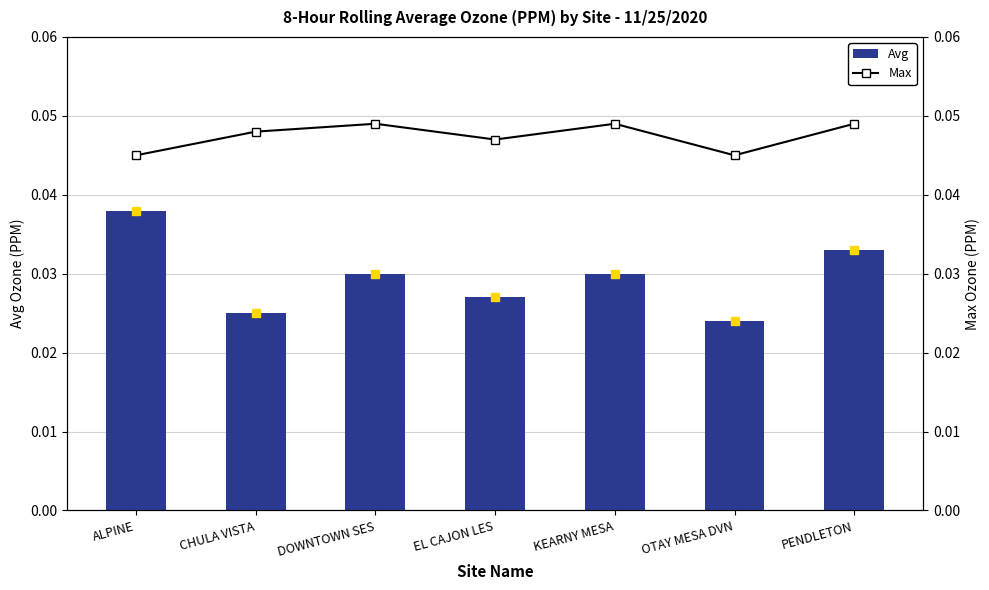

Count the Max values in the range 0 to 1.

7